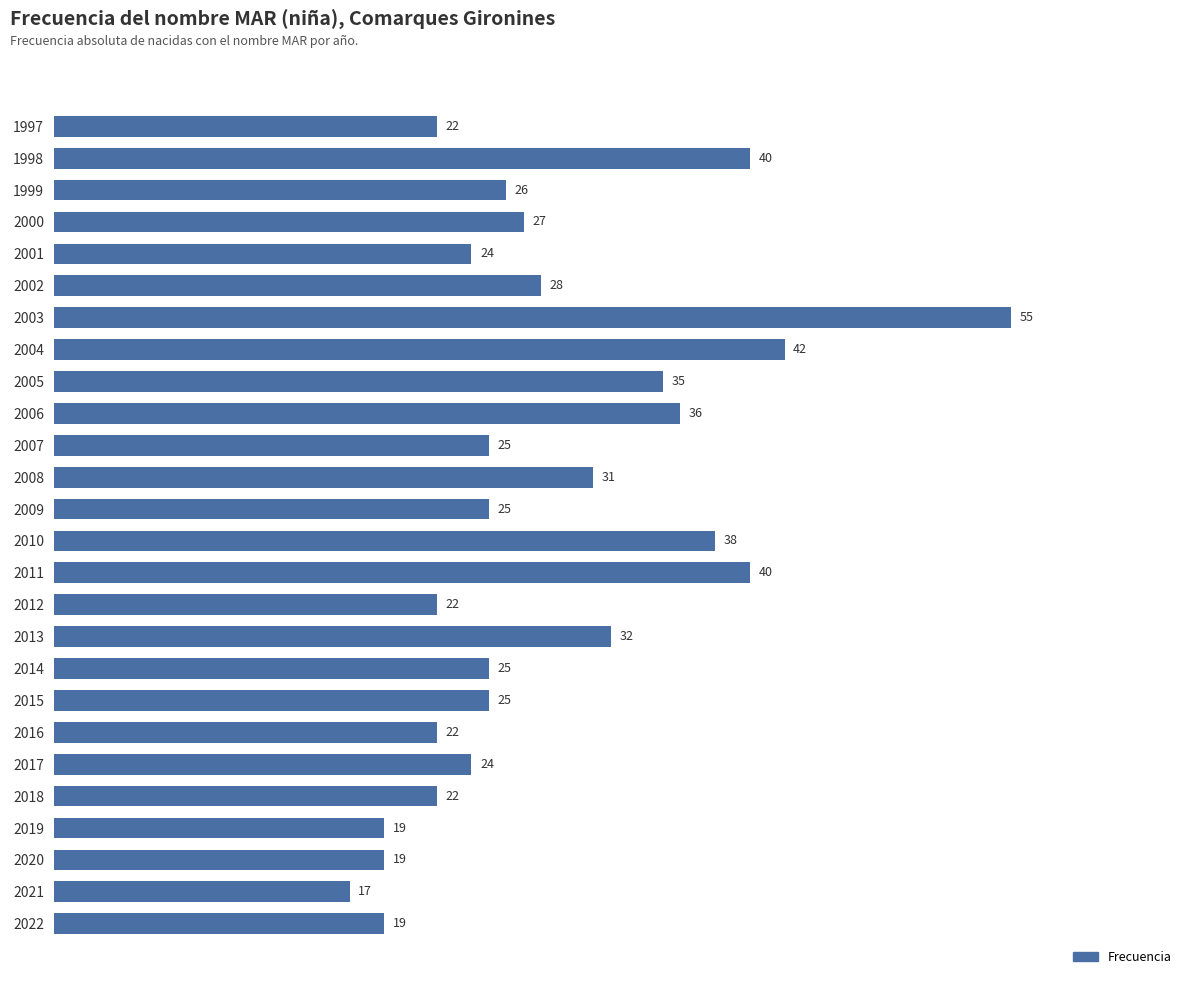

Which label corresponds to the smallest value in the chart?

2021